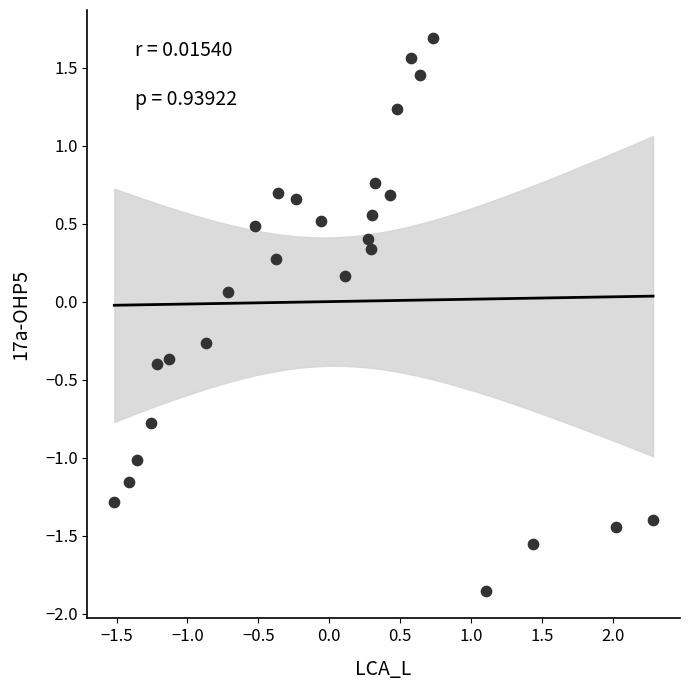

What is the range of X values (max minus min)?

3.8